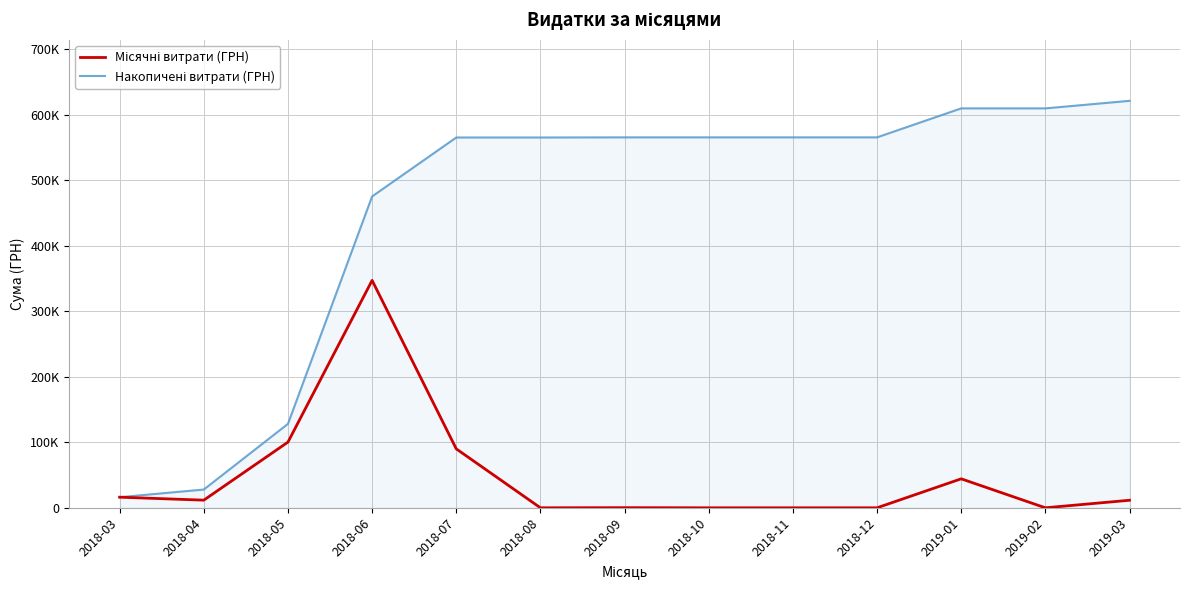

Does the chart have visible grid lines?

Yes